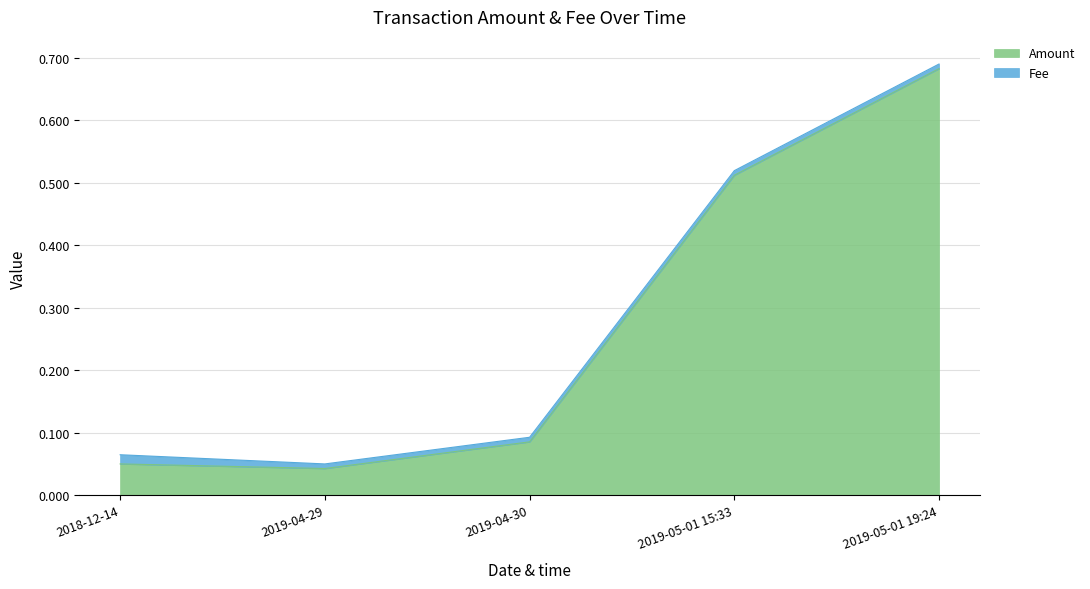

Reading left to right, transcribe all the data shown in this chart.

0.1	0.0	0.1	0.5	0.7